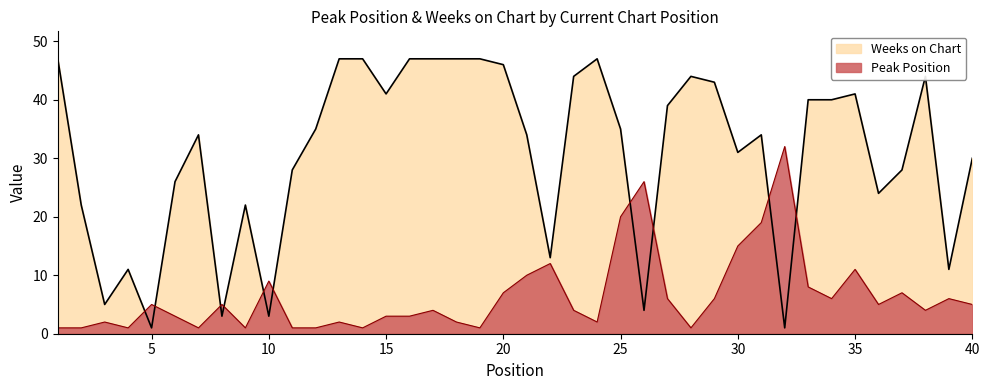

At which category is the sum across all series the highest?

25